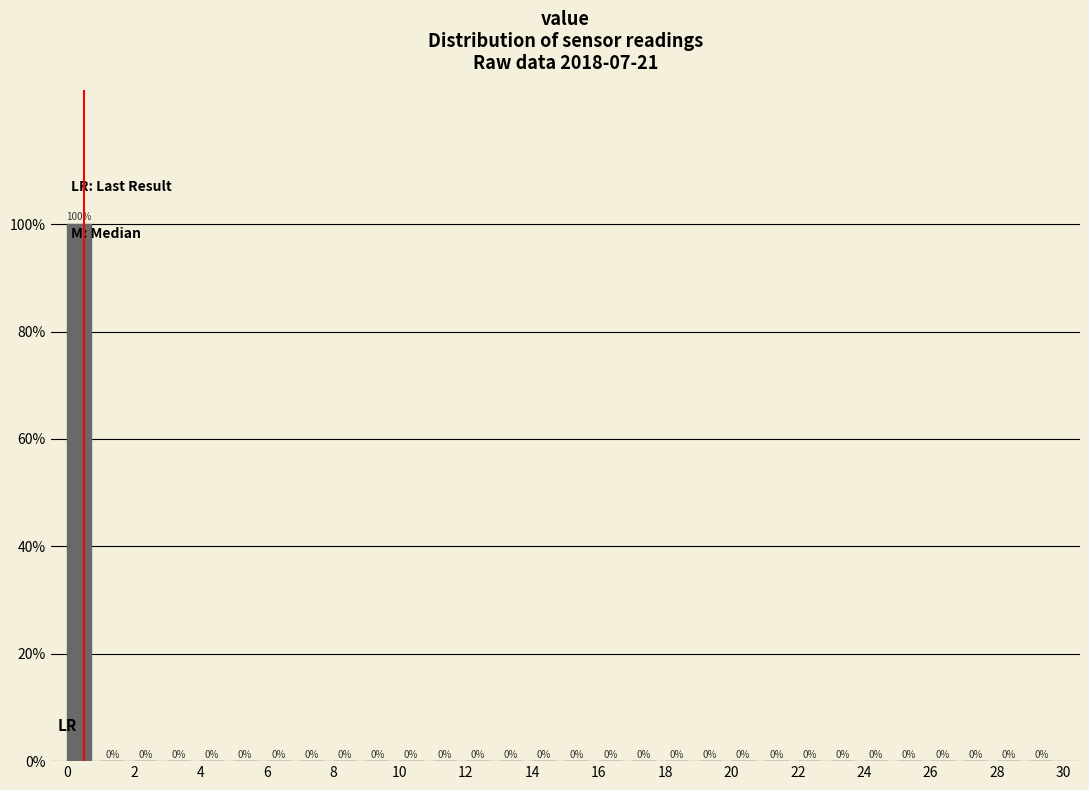

Reading left to right, transcribe this chart: for each bar, give the range it covers on the x-axis and its height.

0 to 1: 100
1 to 2: 0
2 to 3: 0
3 to 4: 0
4 to 5: 0
5 to 6: 0
6 to 7: 0
7 to 8: 0
8 to 9: 0
9 to 10: 0
10 to 11: 0
11 to 12: 0
12 to 13: 0
13 to 14: 0
14 to 15: 0
15 to 16: 0
16 to 17: 0
17 to 18: 0
18 to 19: 0
19 to 20: 0
20 to 21: 0
21 to 22: 0
22 to 23: 0
23 to 24: 0
24 to 25: 0
25 to 26: 0
26 to 27: 0
27 to 28: 0
28 to 29: 0
29 to 30: 0